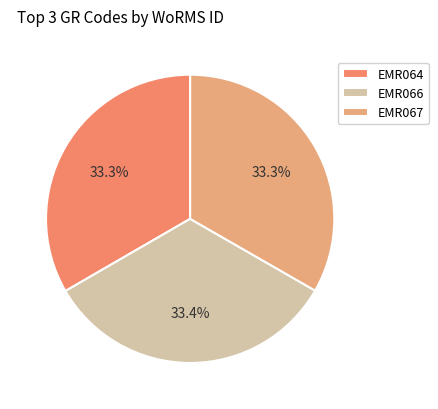

To the nearest percent, what portion does EMR066 represent?

33%